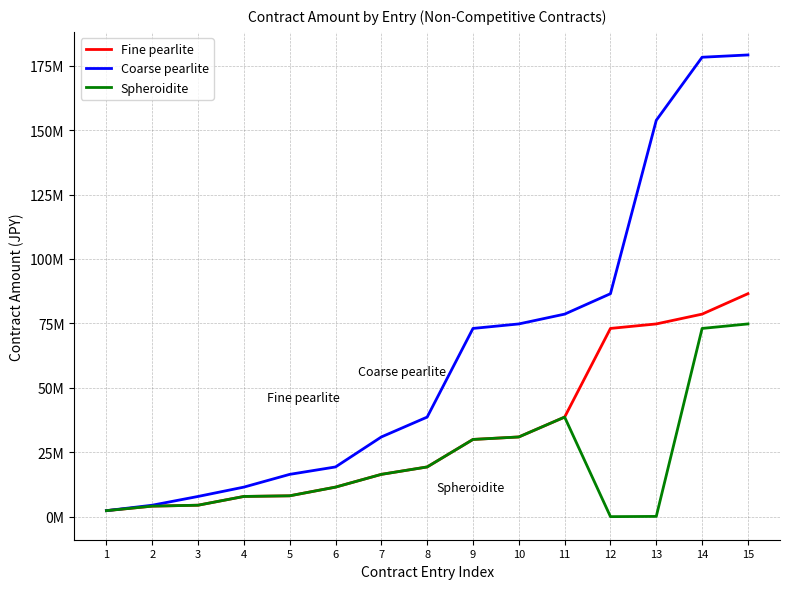

What is the spread (max minus min) of values at 12?

86483000